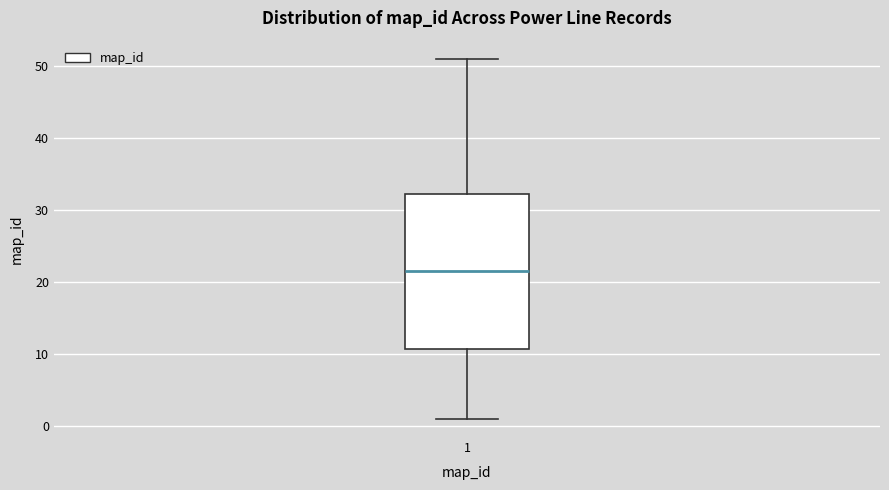

Where is the lower edge of the box at x = 1 on the y-axis? The values are not printed on the chart, so give them approximately, as read against the axis.

11